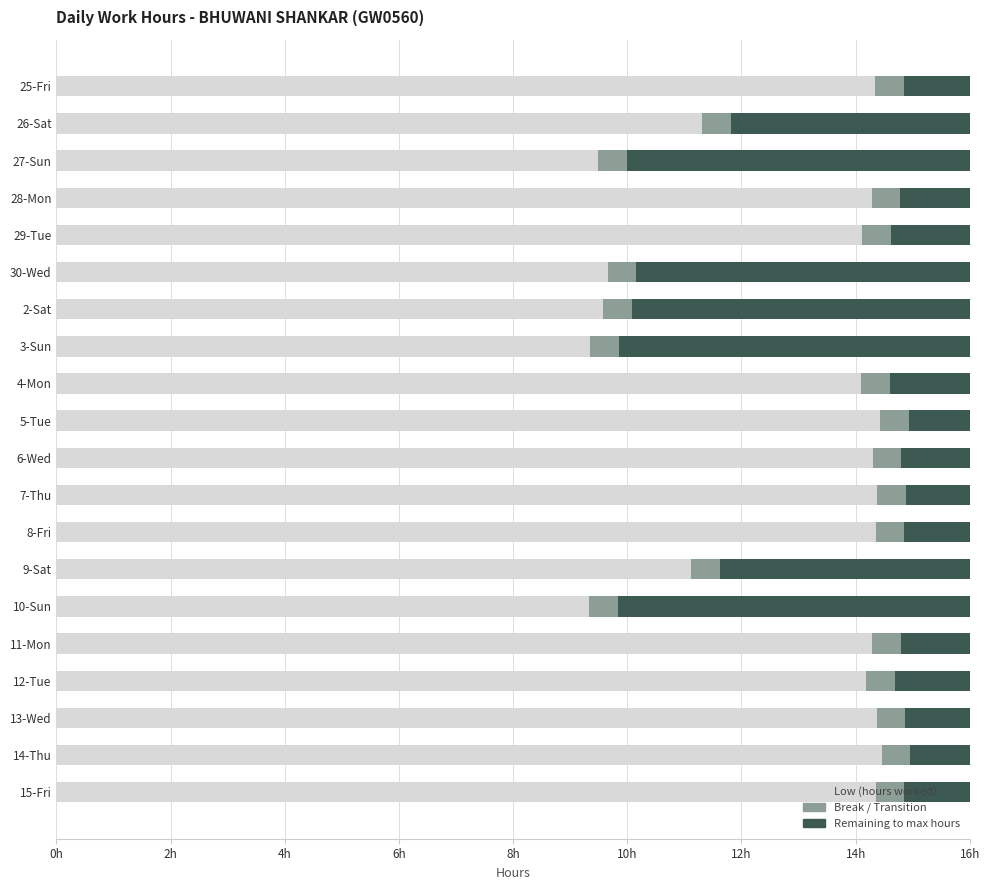

Rank the series by their average value, from highest to lowest.

Low (hours worked), Remaining to max hours, Break / Transition